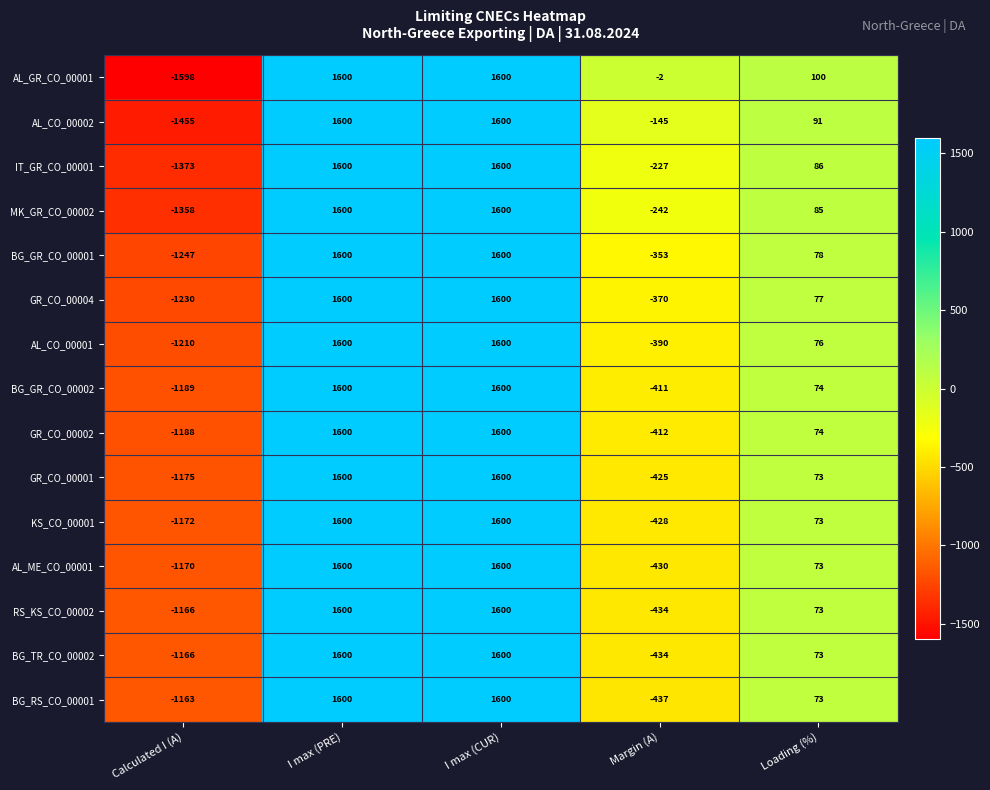

Which series has the largest total across all categories?

AL_GR_CO_00001